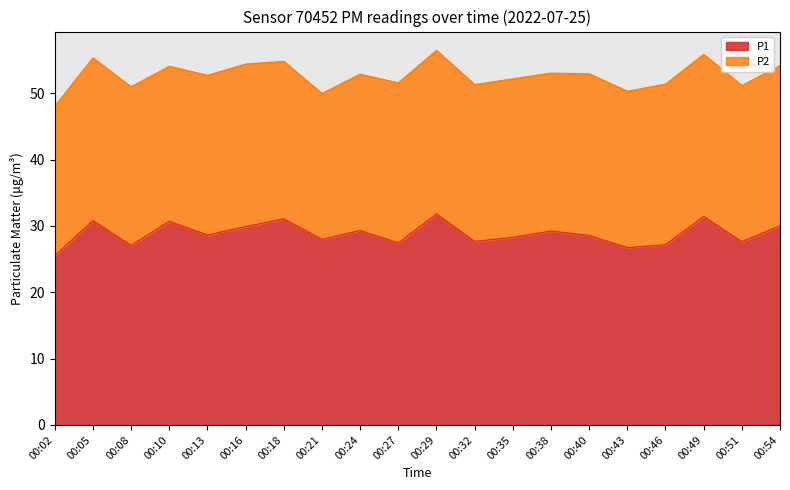

Rank the categories by value from lowest to highest.

00:02, 00:43, 00:08, 00:46, 00:27, 00:51, 00:32, 00:21, 00:35, 00:40, 00:13, 00:38, 00:24, 00:16, 00:54, 00:10, 00:05, 00:18, 00:49, 00:29